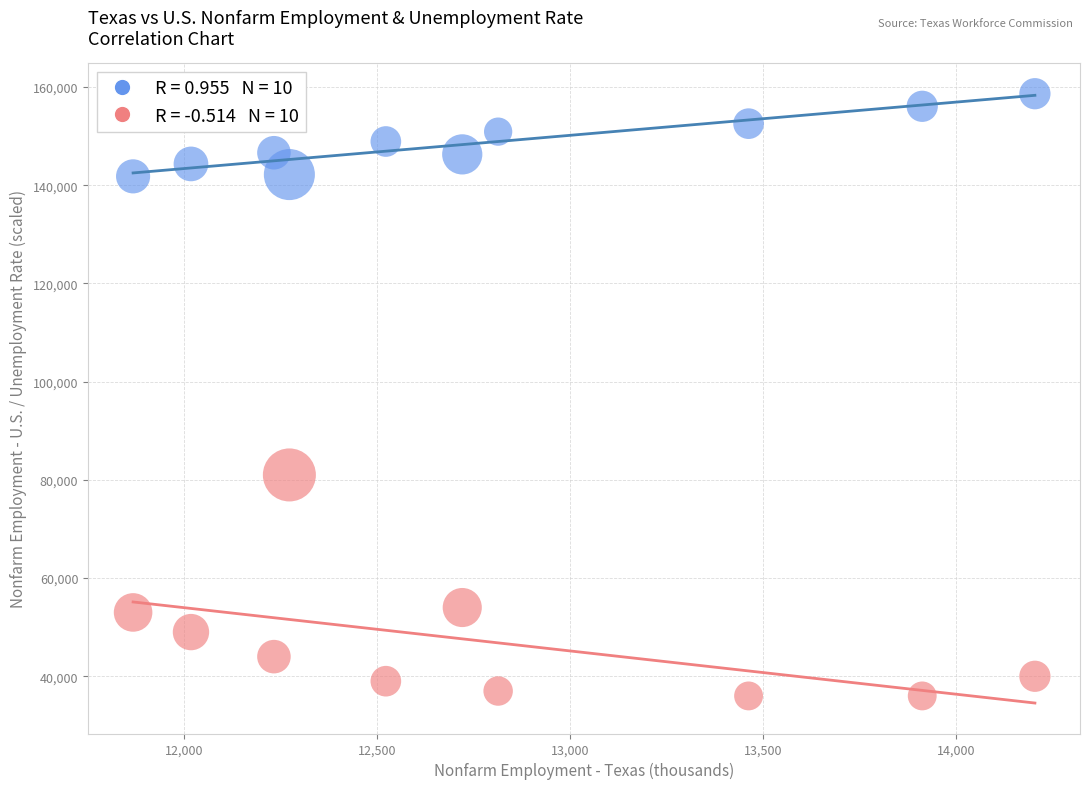

Across all series, what Y value is closest to 97315?

81000